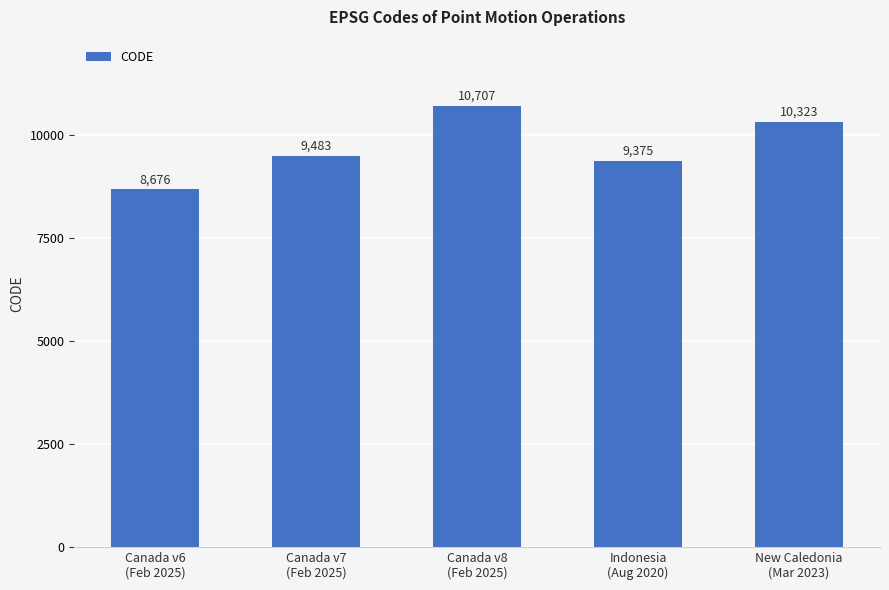

Does the chart contain any negative values?

No